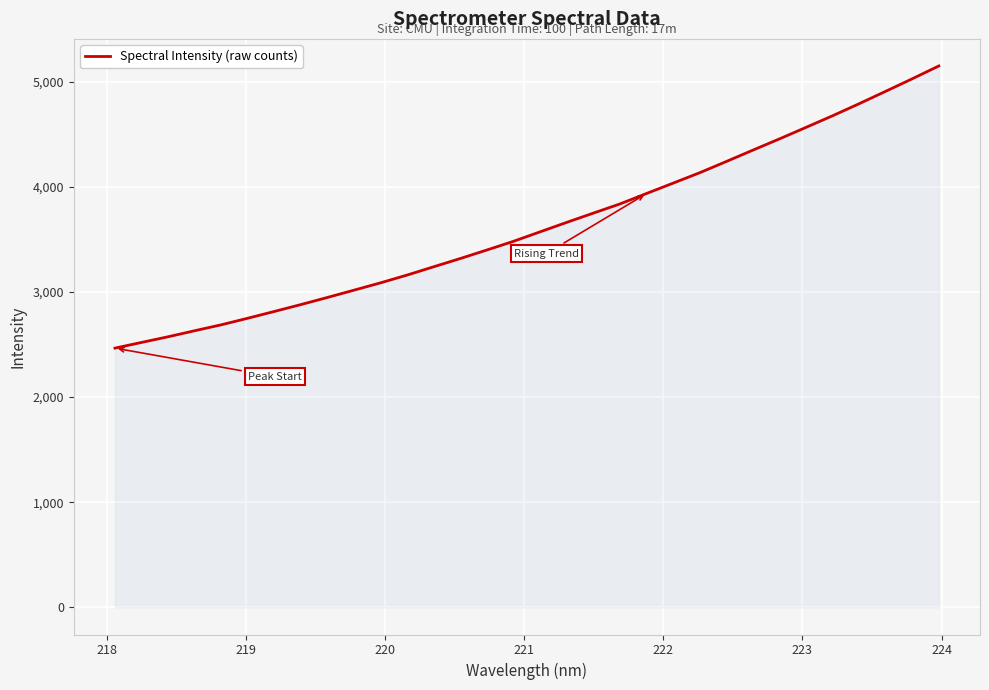

How many values are below 3572?

16